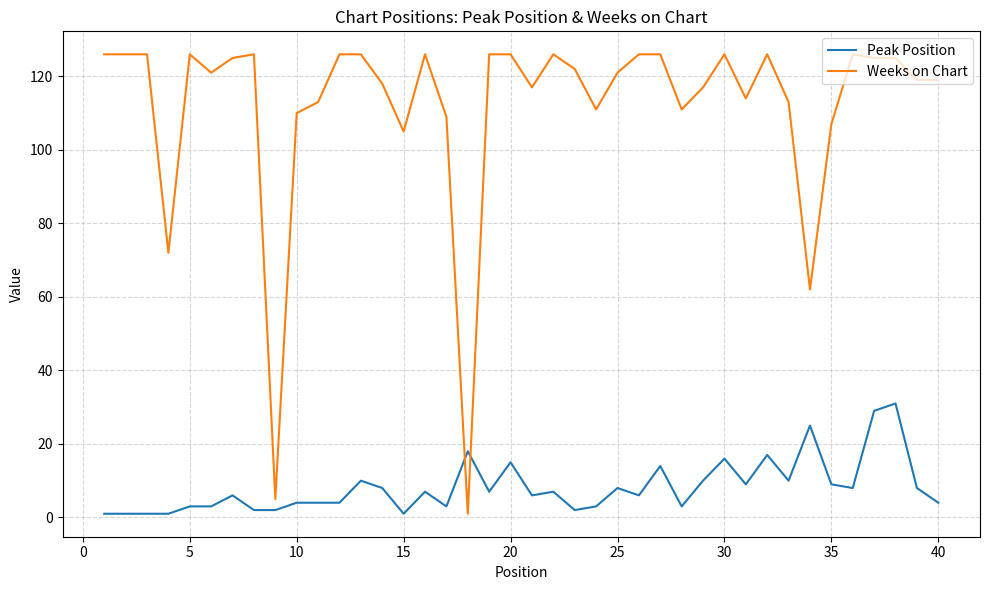

How many intersections are there between Peak Position and Weeks on Chart?

2